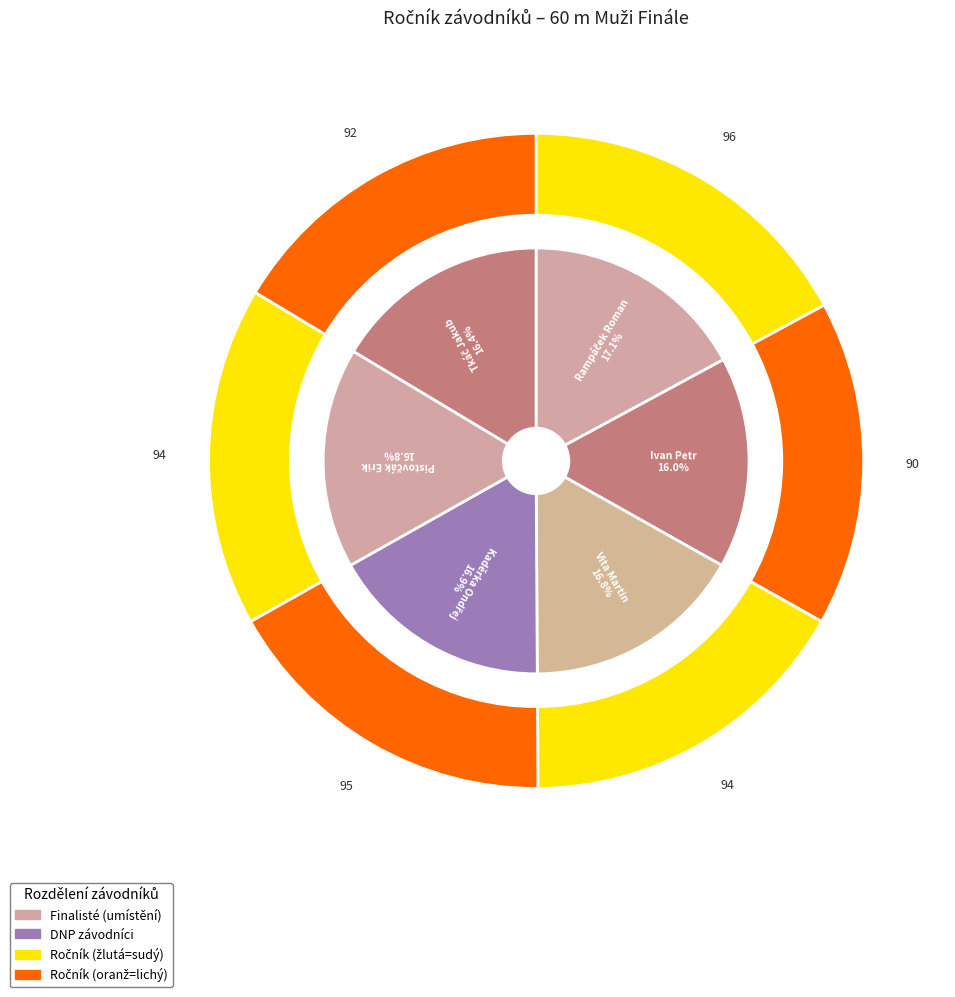

Combined, do Rampáček Roman and Kaděrka Ondřej account for over 50%?

No